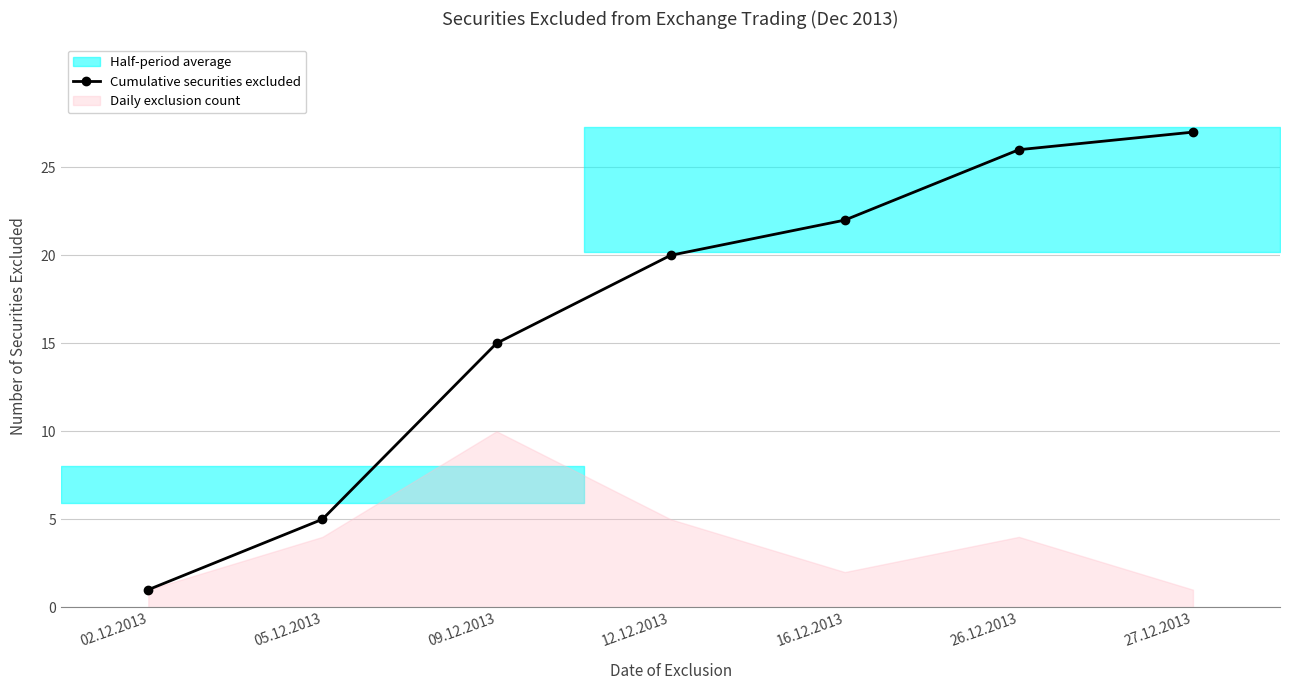

What is the label of the 5th point from the right?

09.12.2013